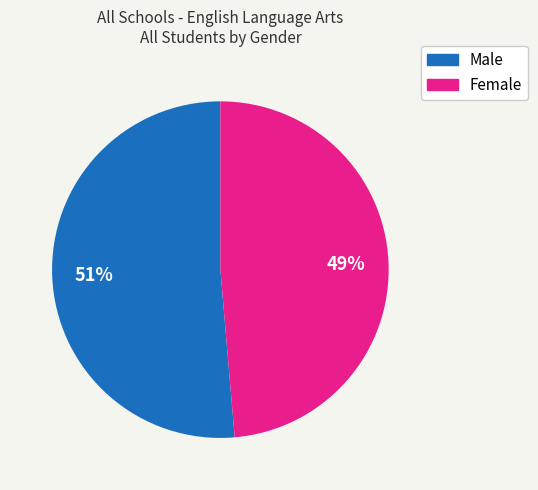

To the nearest percent, what is the combined percentage of Female and Male?

100%